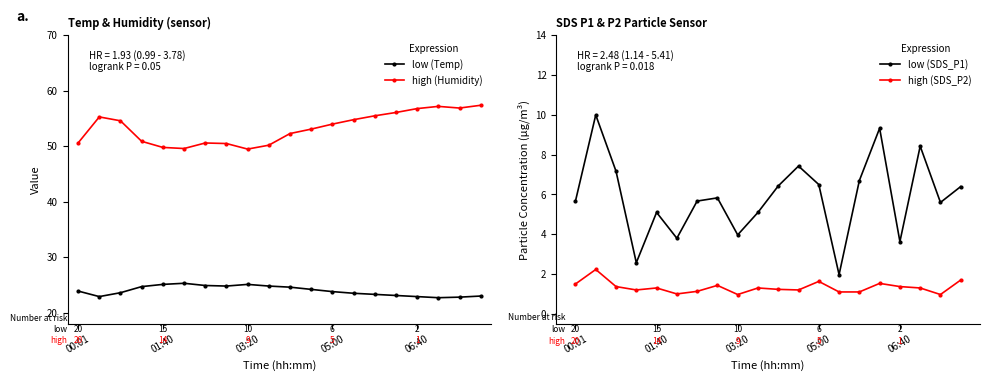

How many interior local peaks does the Temp series have?

2